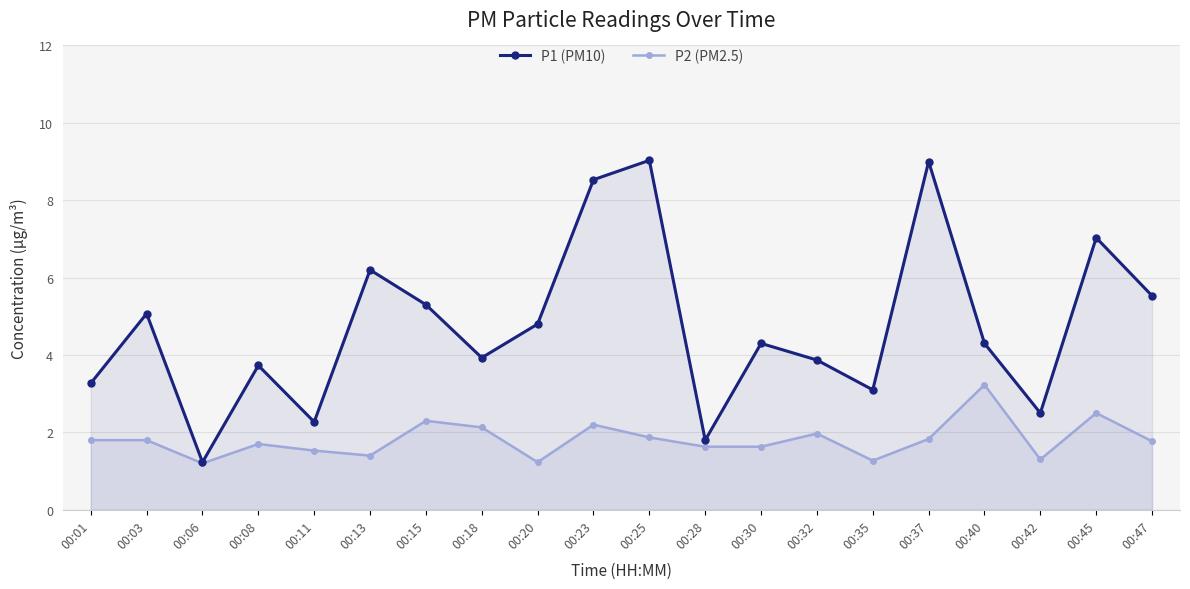

Rank the categories by P1 (PM10) value from highest to lowest.

00:25, 00:37, 00:23, 00:45, 00:13, 00:47, 00:15, 00:03, 00:20, 00:30, 00:40, 00:18, 00:32, 00:08, 00:01, 00:35, 00:42, 00:11, 00:28, 00:06